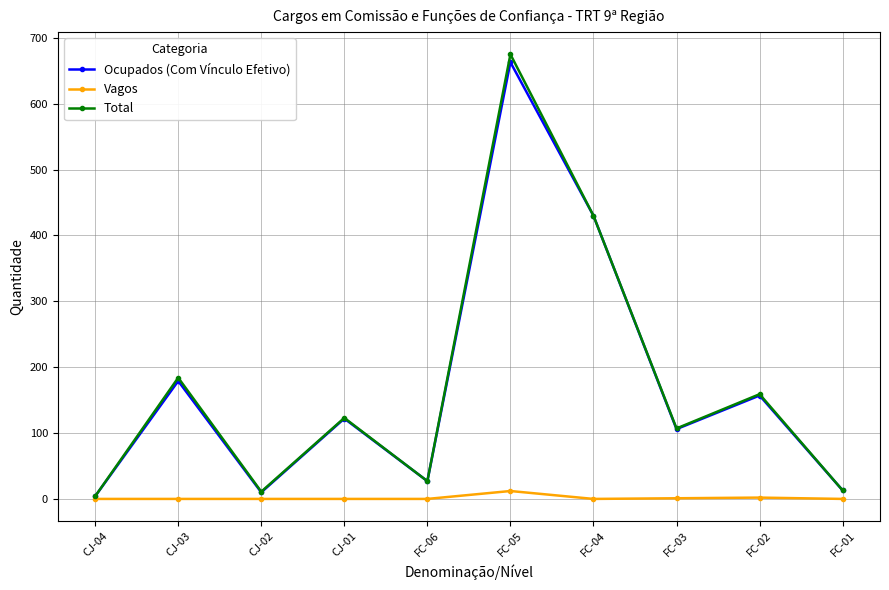

Does the chart have visible grid lines?

Yes